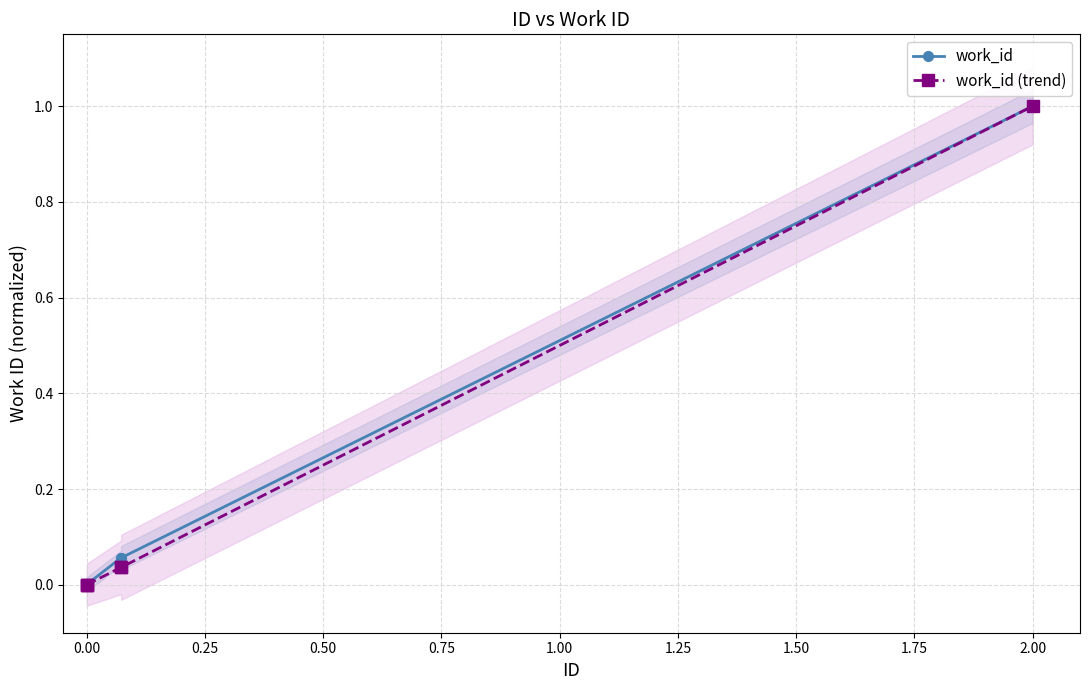

What is the highest value of the work_id series?

1.0